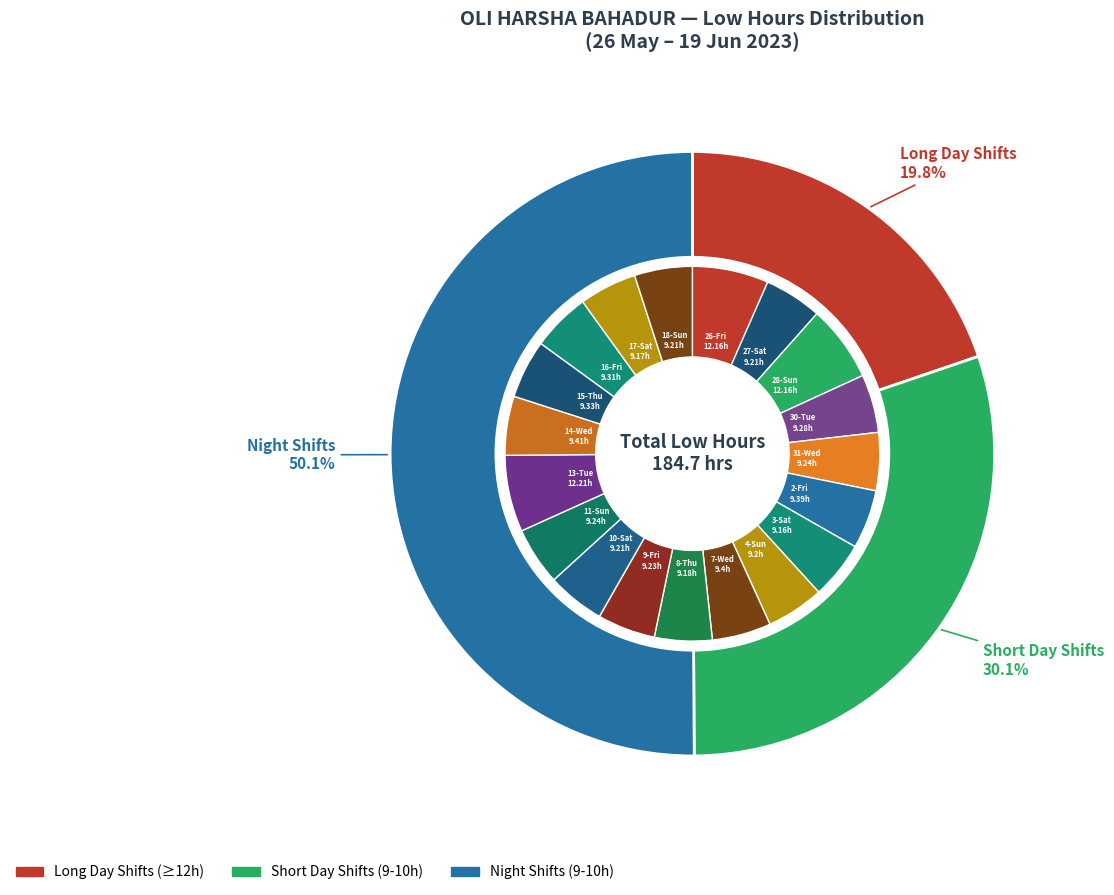

Is 26-Fri the majority of the pie?

No